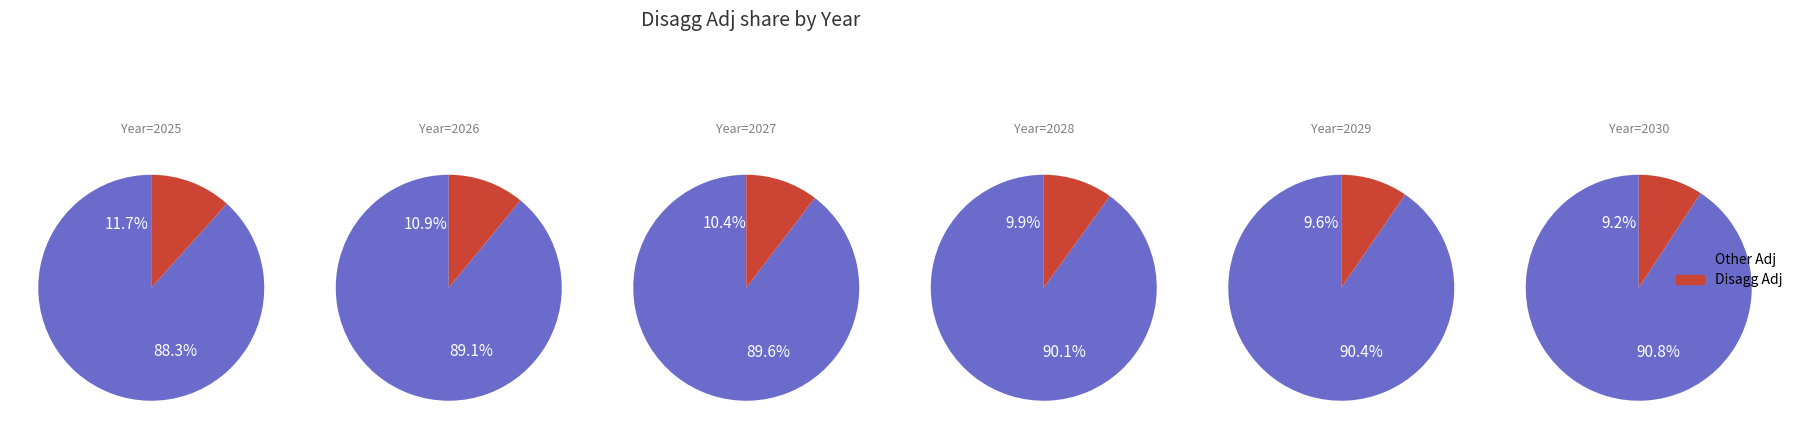

What is the spread (max minus min) of values at 2025?

2270.2